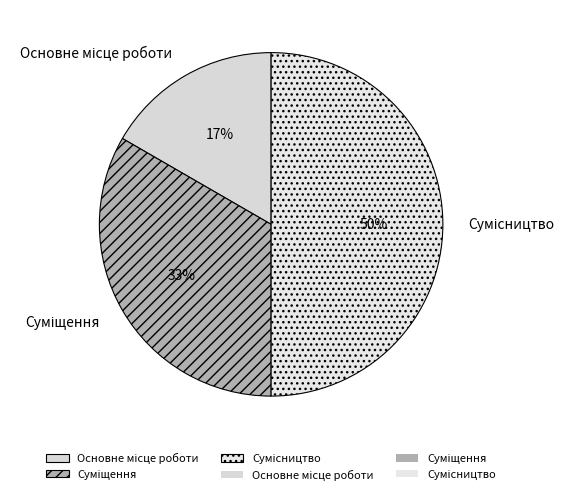

How many slices are in this pie chart?

3